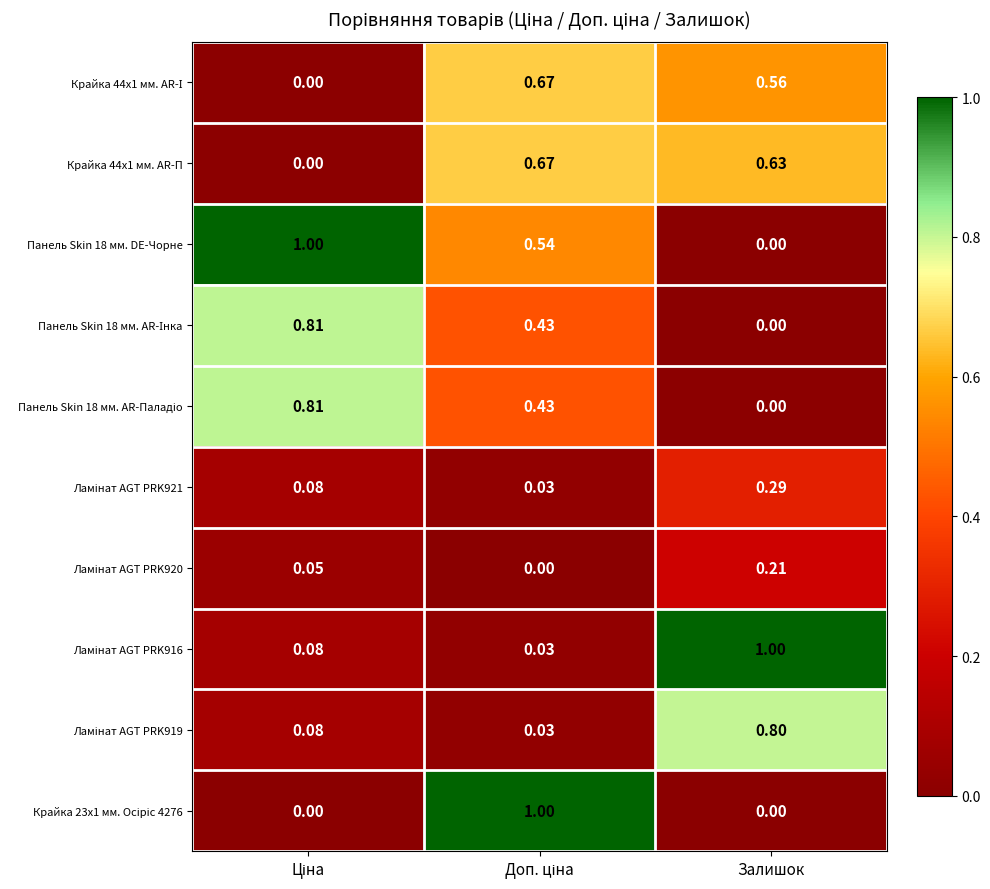

Which series has the largest total across all categories?

Панель Skin 18 мм. DE-Чорне